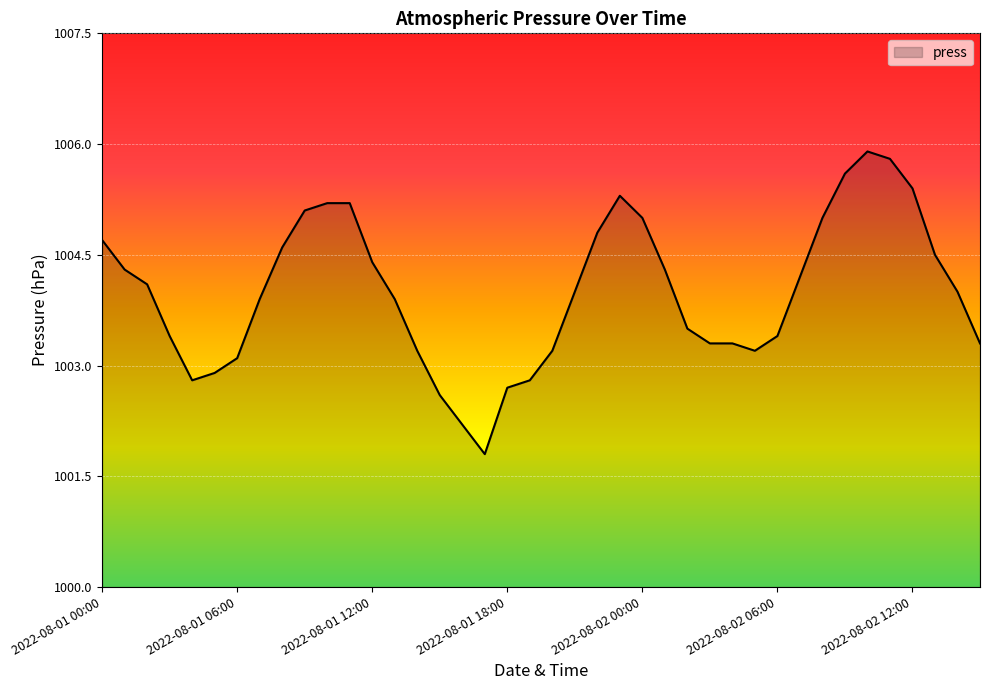

What is the greatest value displayed?

1005.9